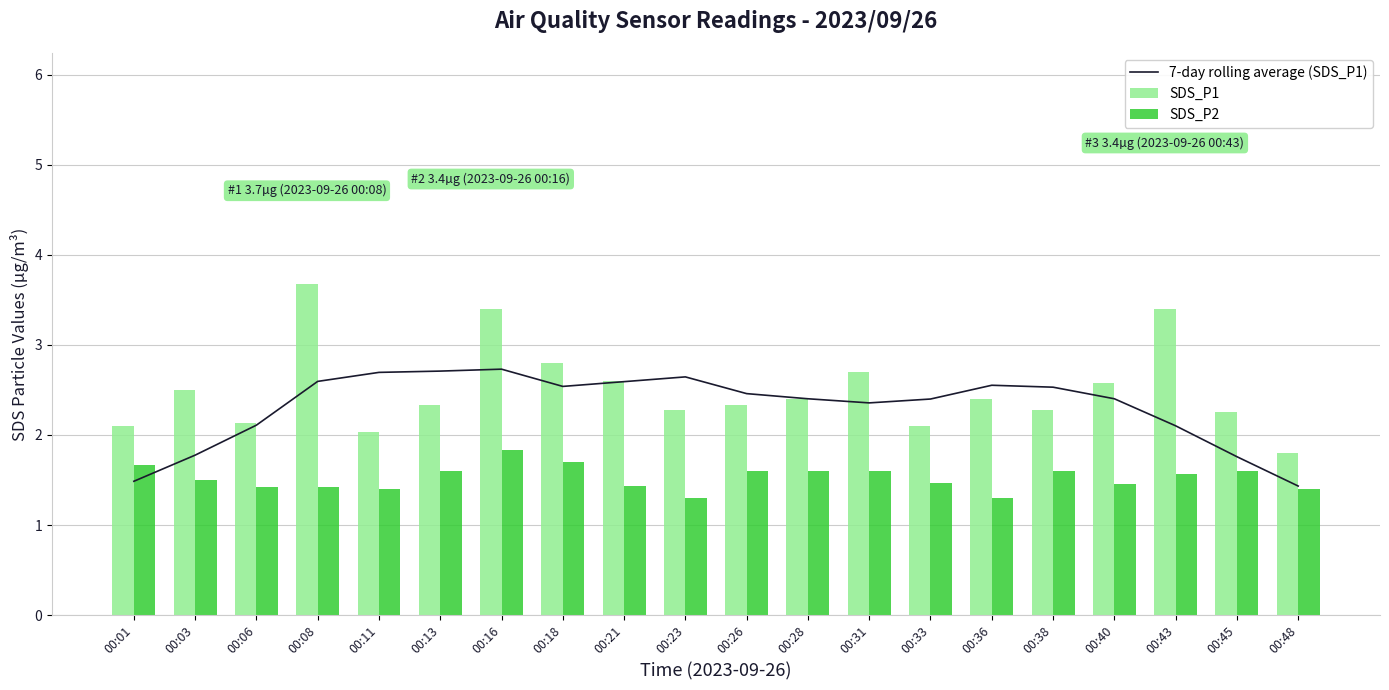

Reading left to right, what are all the values shown in this chart?

7-day rolling average (SDS_P1): 1.5	1.8	2.1	2.6	2.7	2.7	2.7	2.5	2.6	2.6	2.5	2.4	2.4	2.4	2.6	2.5	2.4	2.1	1.8	1.4
SDS_P1: 2.1	2.5	2.1	3.7	2.0	2.3	3.4	2.8	2.6	2.3	2.3	2.4	2.7	2.1	2.4	2.3	2.6	3.4	2.2	1.8
SDS_P2: 1.7	1.5	1.4	1.4	1.4	1.6	1.8	1.7	1.4	1.3	1.6	1.6	1.6	1.5	1.3	1.6	1.4	1.6	1.6	1.4